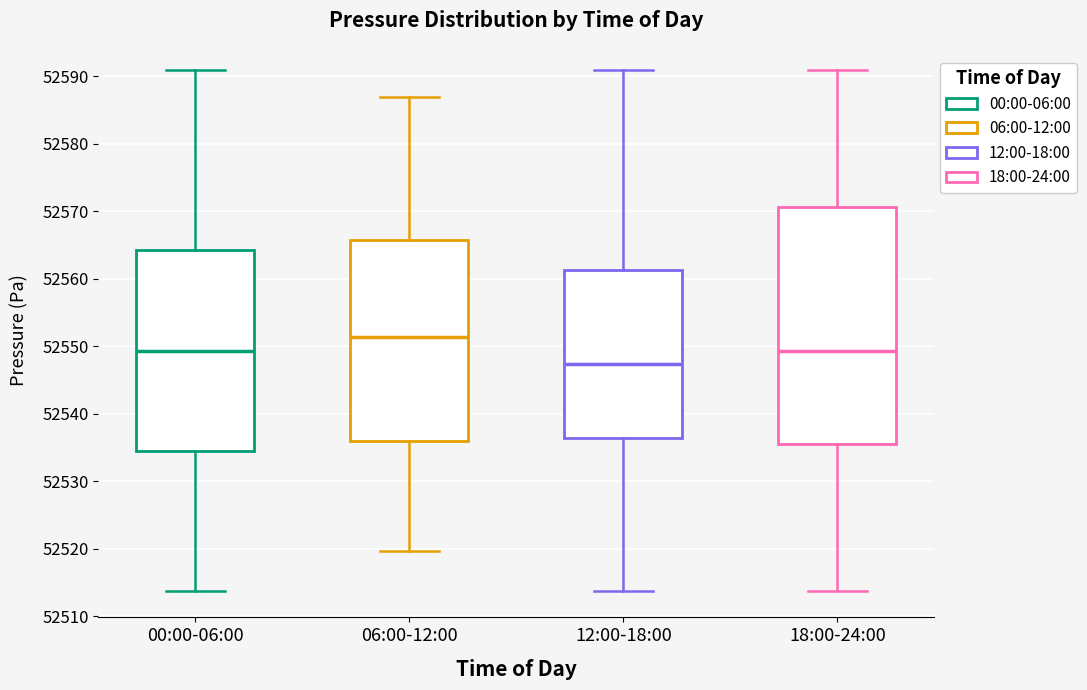

Where is the lower edge of the box for 18:00-24:00 on the y-axis? The values are not printed on the chart, so give them approximately, as read against the axis.

52535